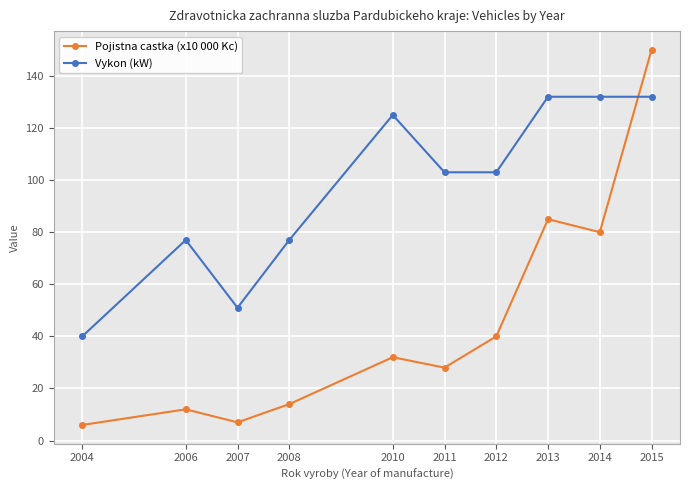

Where is the first local maximum for Pojistna castka (x10 000 Kc)?

2006